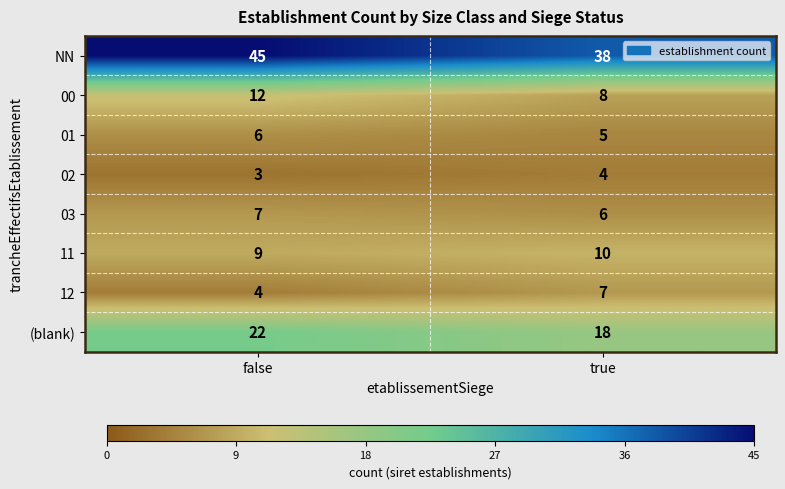

Where is NN nearest to the value 41?

true